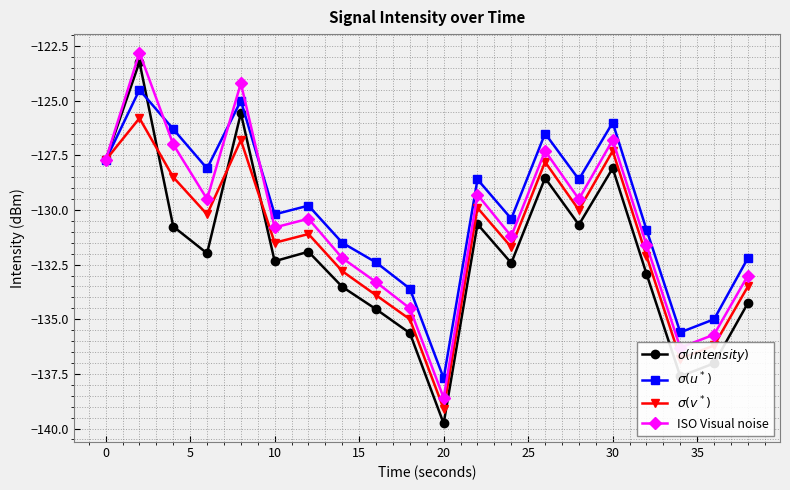

How many interior local peaks does the ISO Visual noise series have?

6